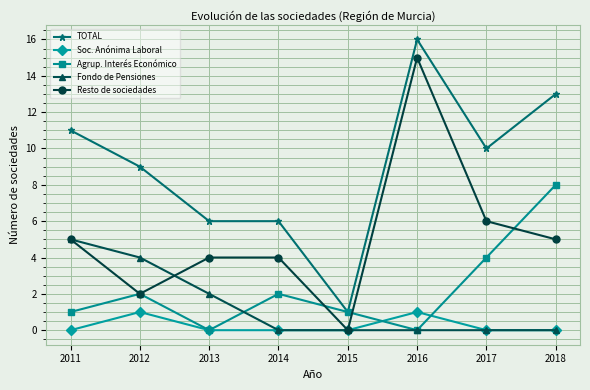

The value of Soc. Anónima Laboral at 2012 is 2. True or false?

False